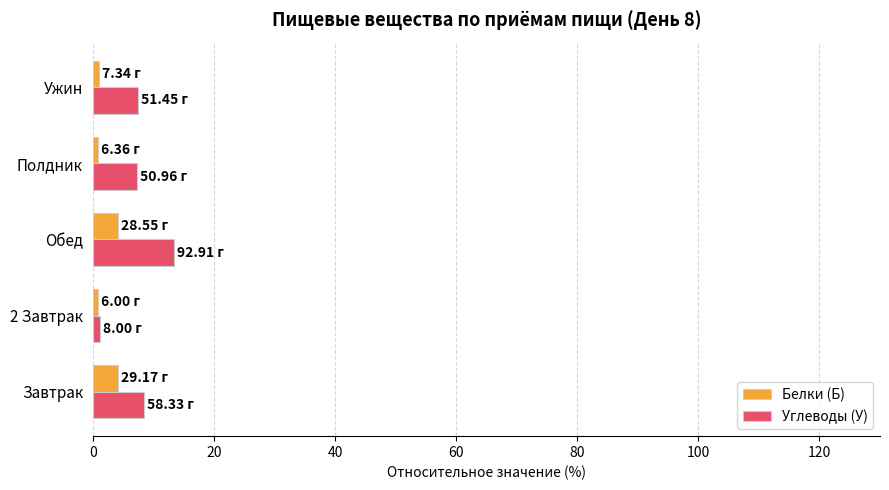

What is the difference between the maximum and minimum values in the Белки (Б) series?

3.3